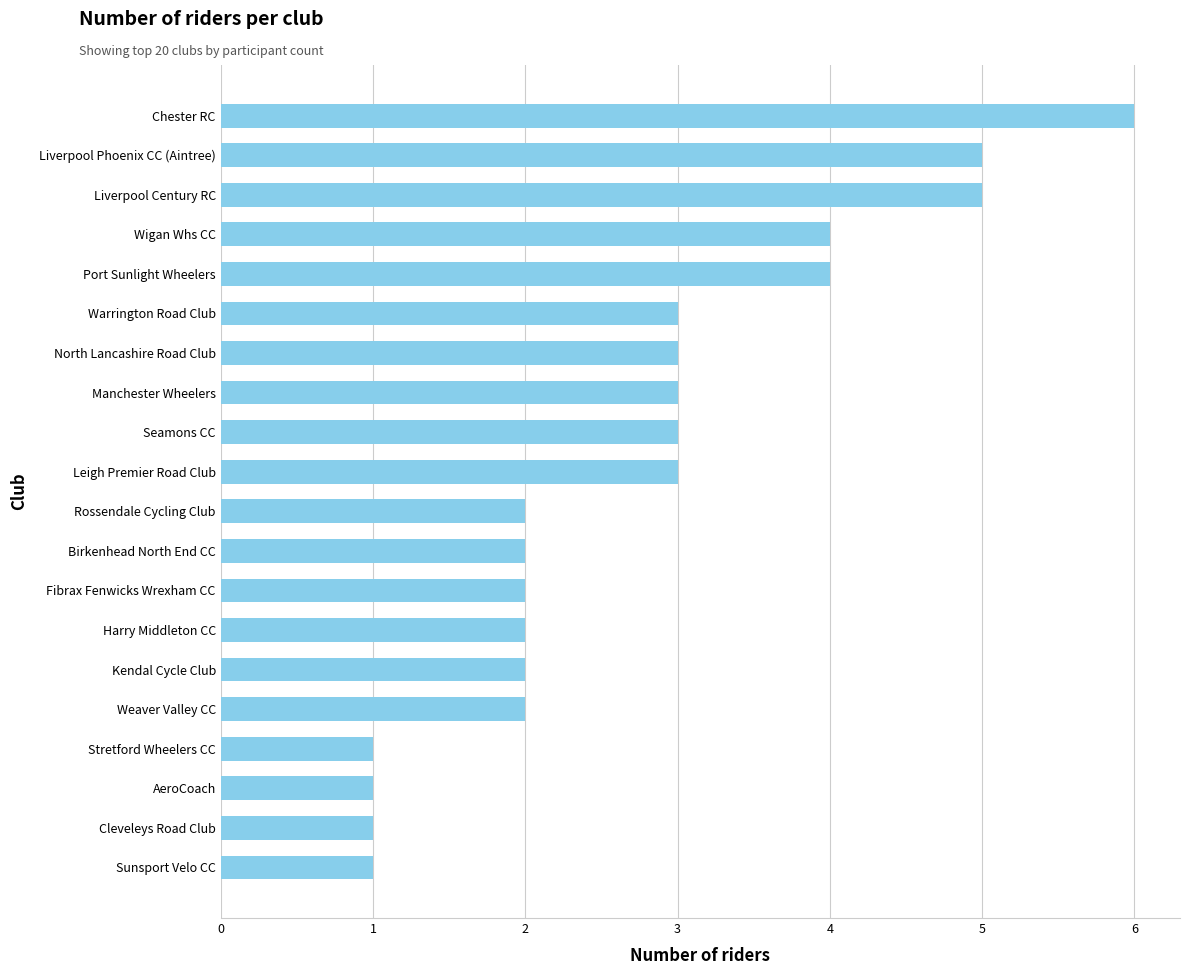

What is the difference between the maximum and minimum values?

5